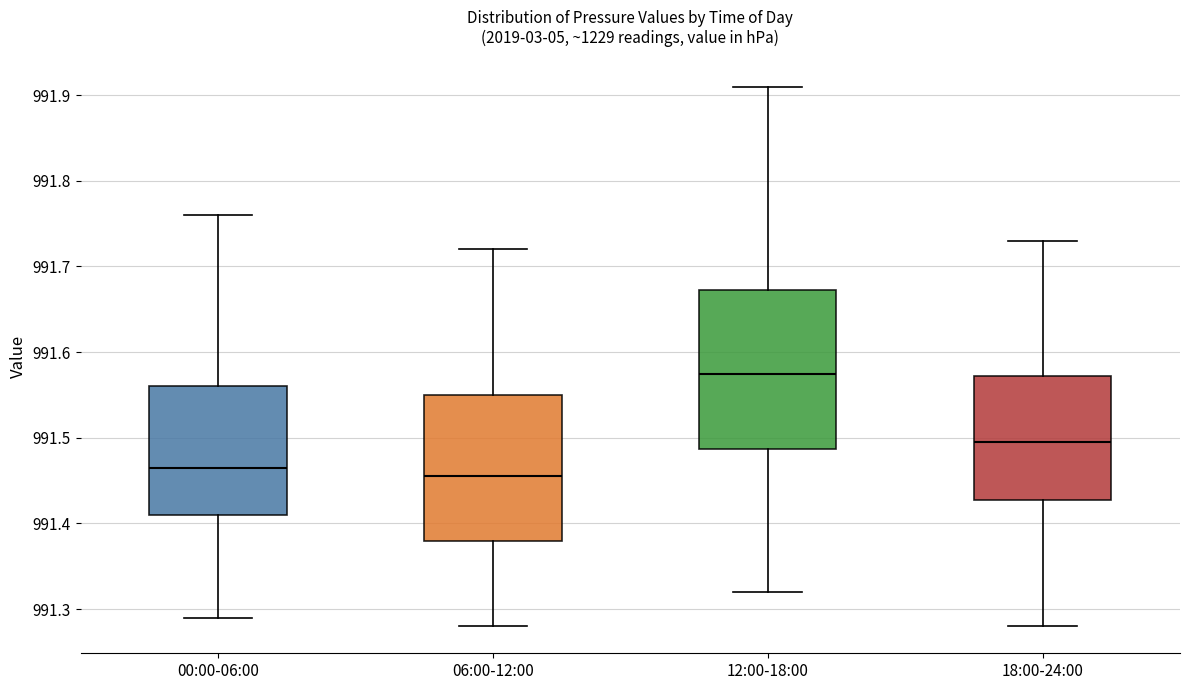

Which box has the highest median line?

12:00-18:00